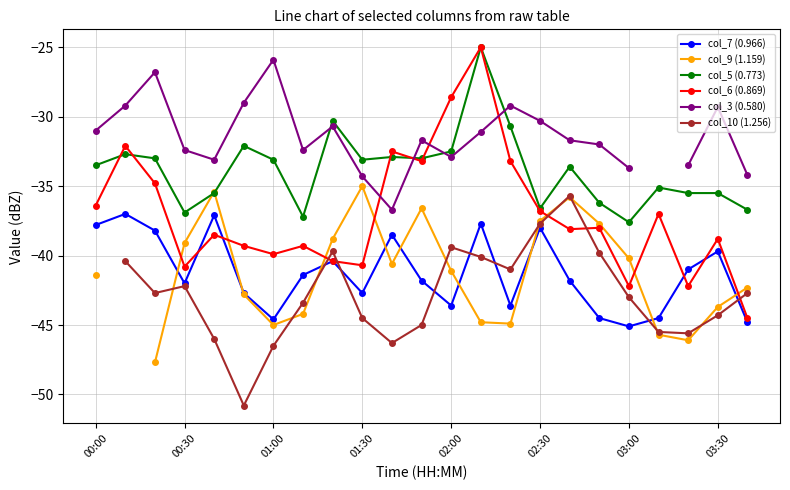

In col_6 (0.869), how many points are lower than both neighbors (excluding endpoints)?

7